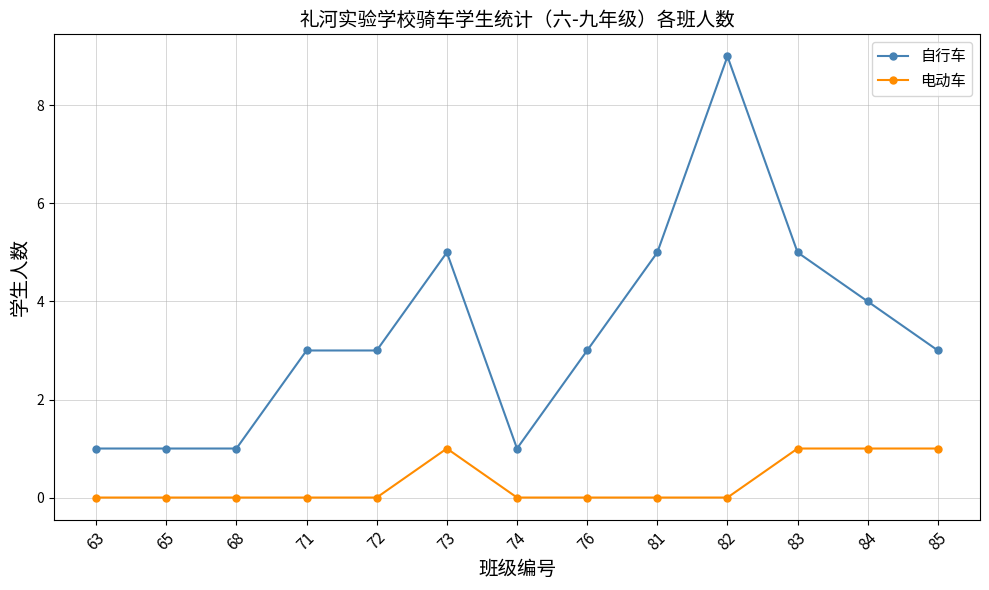

At which category does the chart reach its peak across all series?

82